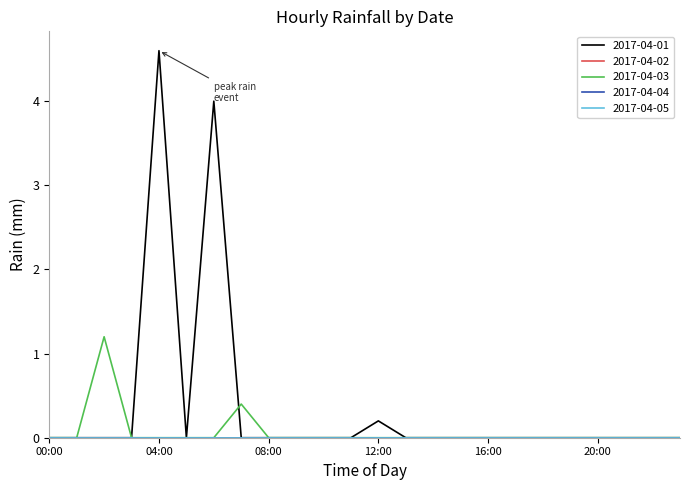

Where is the first local minimum for 2017-04-01?

05:00